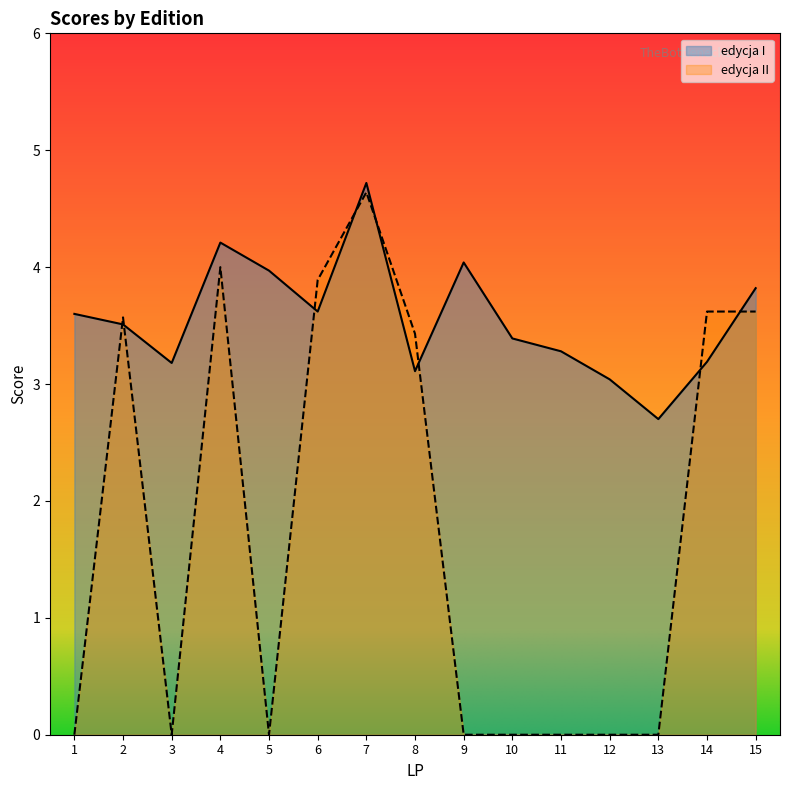

Where is the first local maximum for edycja II?

2